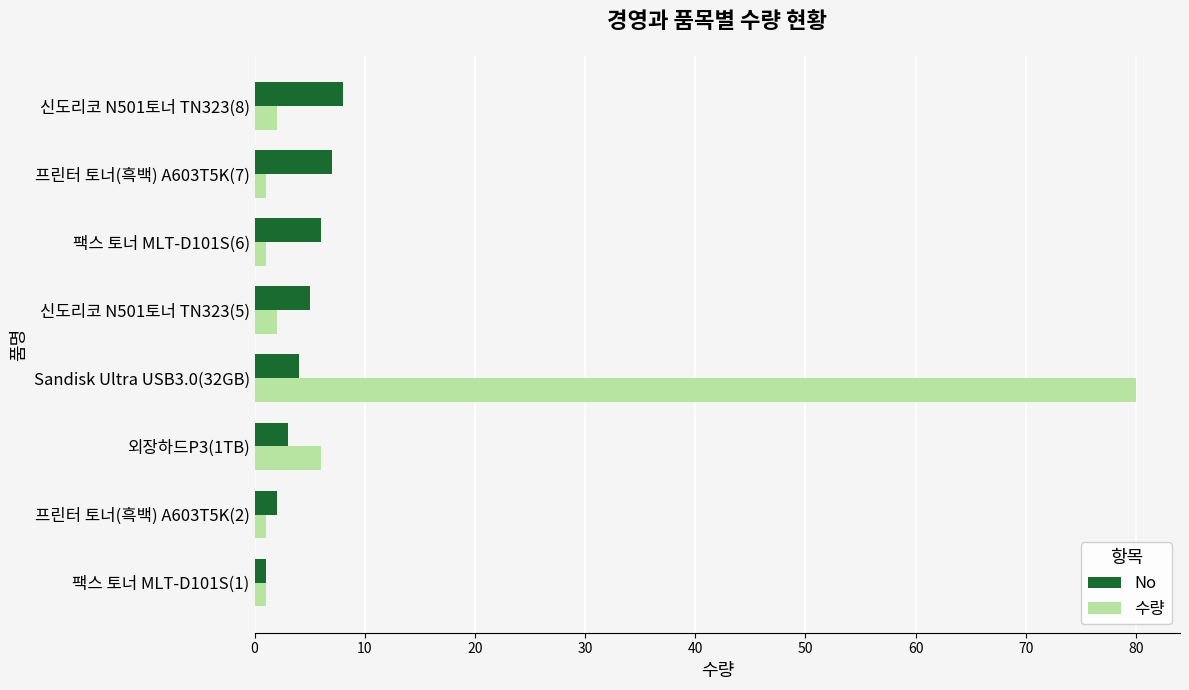

Which series has the largest range (max minus min)?

수량